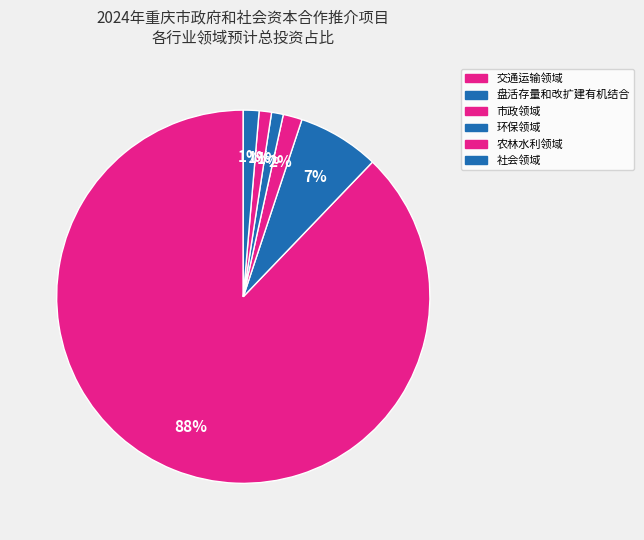

Is 交通运输领域 the majority of the pie?

Yes